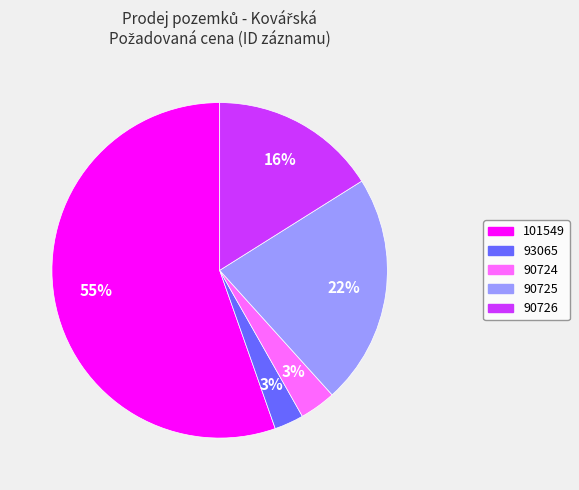

What percentage is the 90725 slice, to the nearest percent?

22%